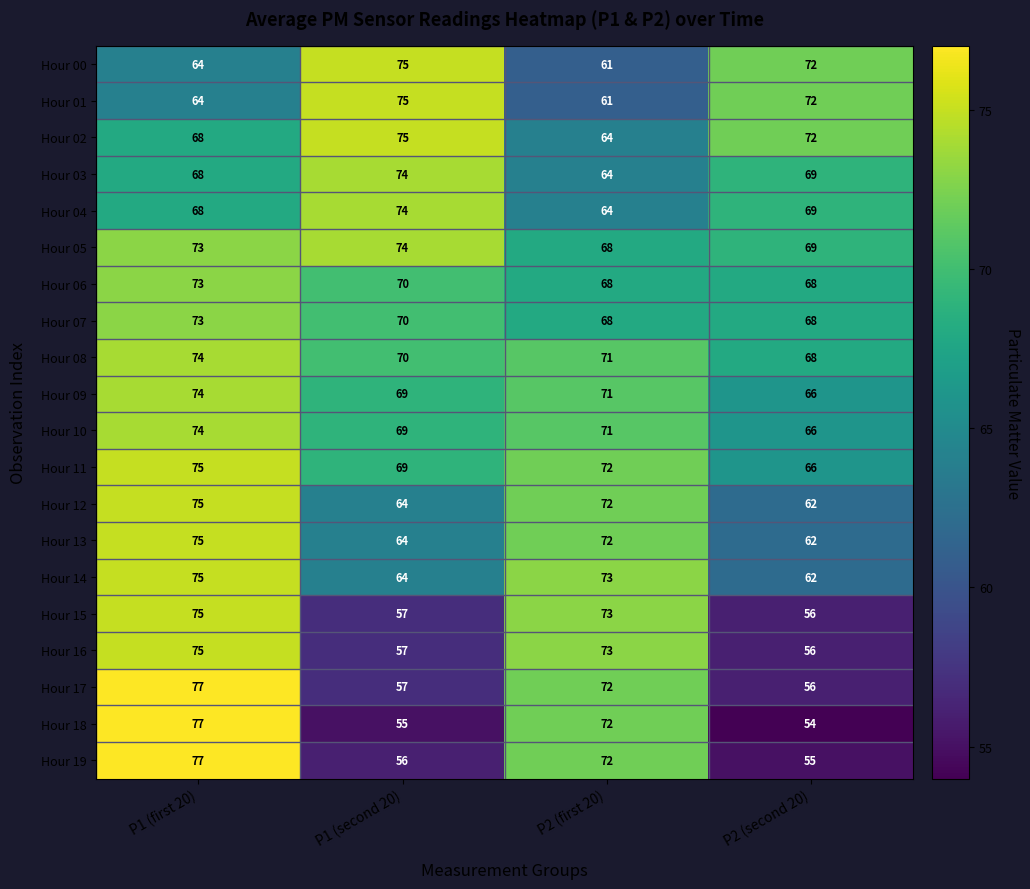

The value of Hour 09 at P2 (first 20) is 16. True or false?

False